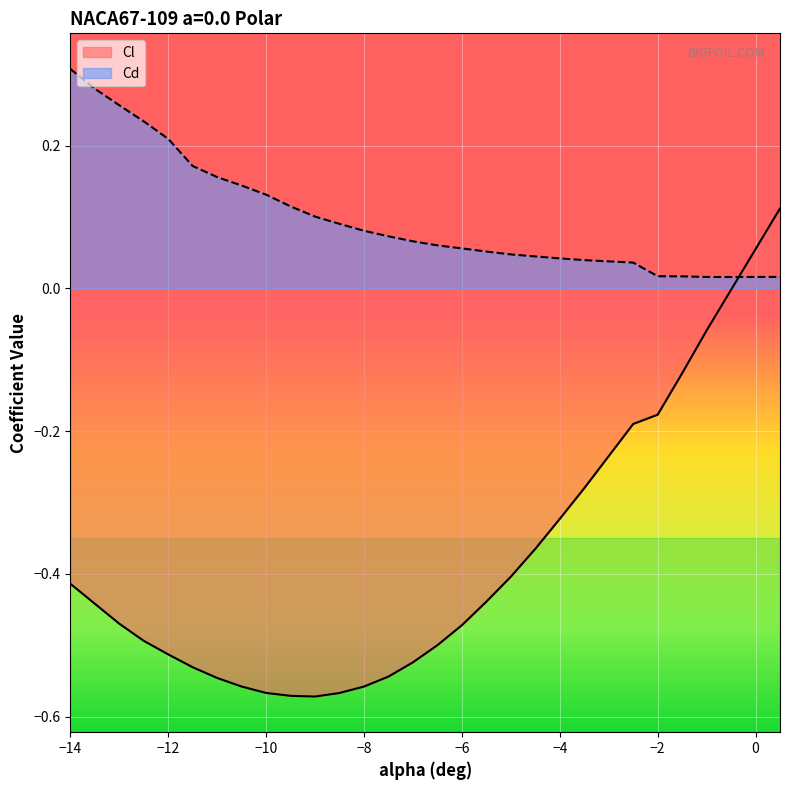

Is it true that Cd equals 0.0 at -7?

False